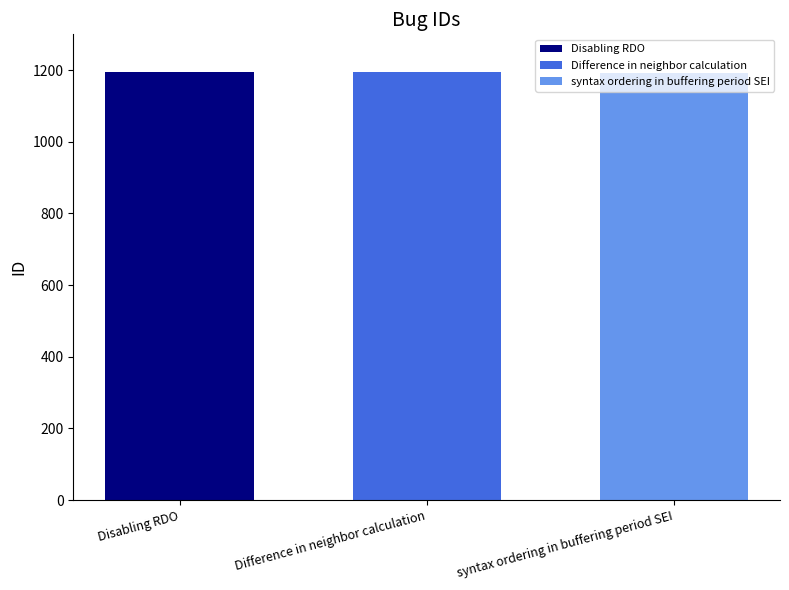

Is it true that Difference in neighbor calculation equals 1194 at Difference in neighbor calculation?

True